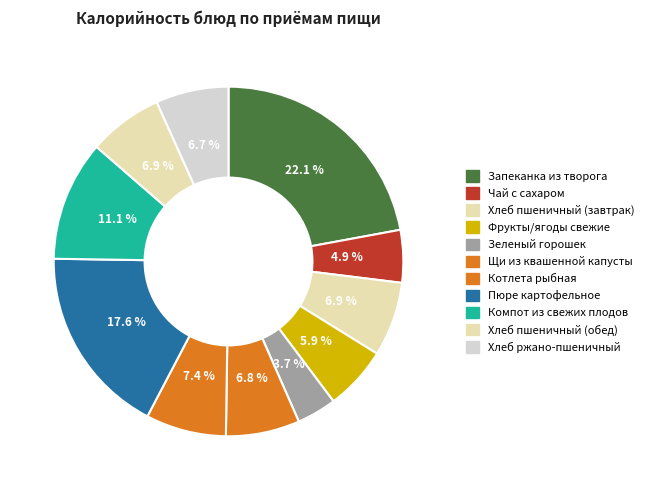

Rank the categories by value from highest to lowest.

Запеканка из творога, Пюре картофельное, Компот из свежих плодов, Котлета рыбная, Хлеб пшеничный (завтрак), Хлеб пшеничный (обед), Щи из квашенной капусты, Хлеб ржано-пшеничный, Фрукты/ягоды свежие, Чай с сахаром, Зеленый горошек